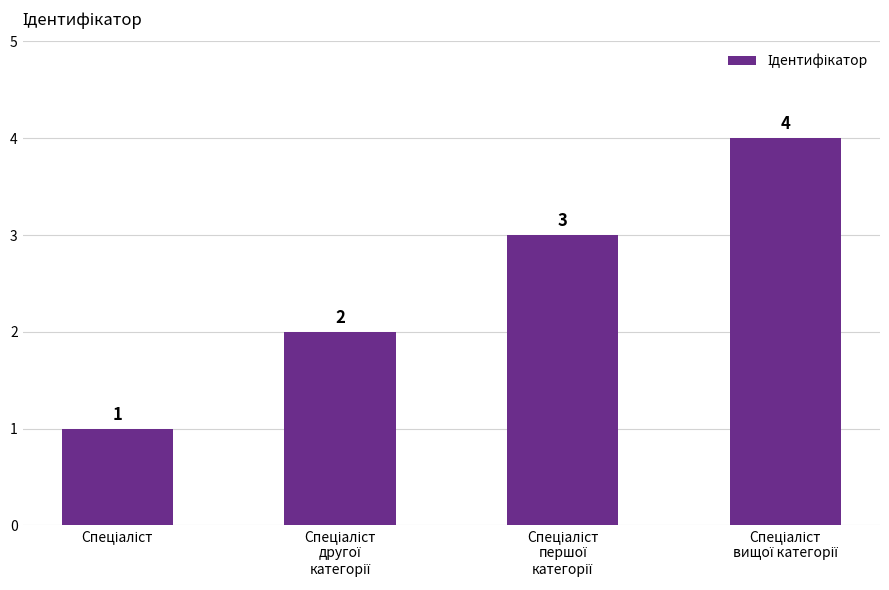

What is the difference between the maximum and minimum values?

3